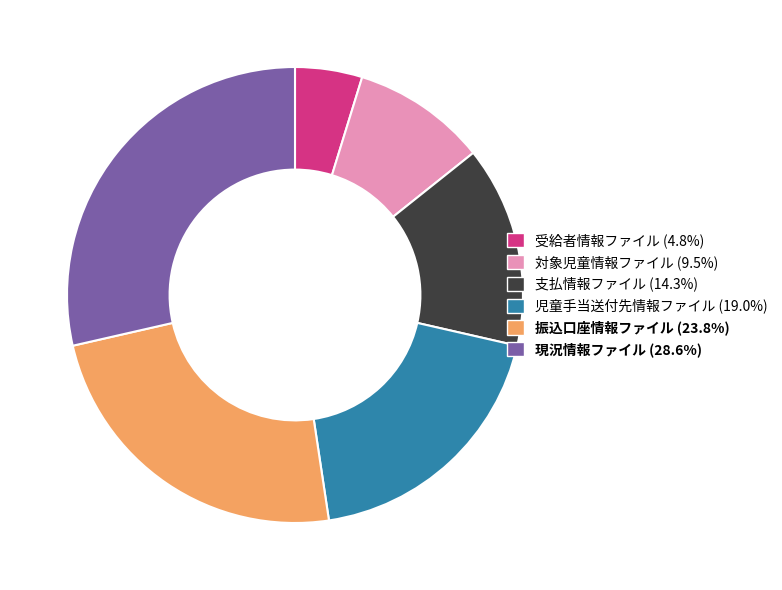

What is the smallest slice in the pie chart?

受給者情報ファイル